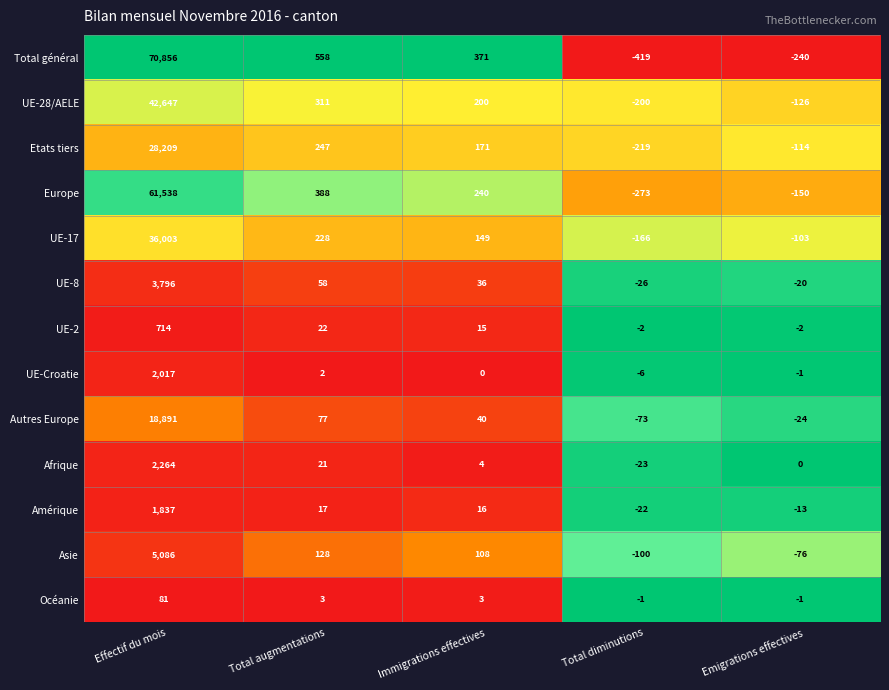

What is the greatest value displayed?

70856